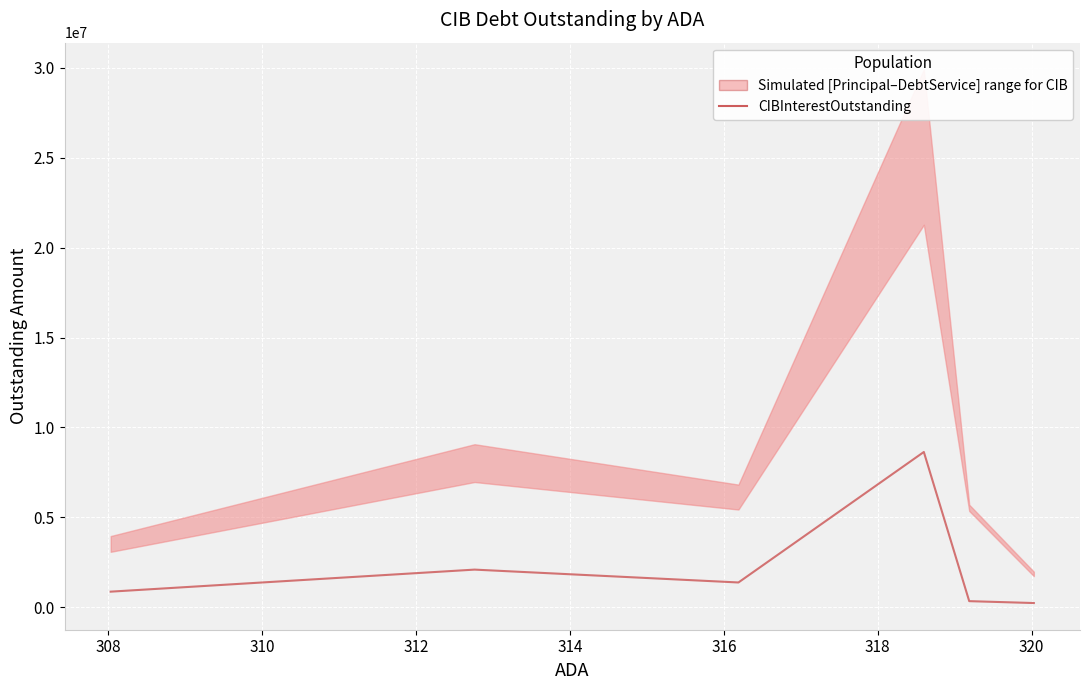

What is the sum of all values?

13592180.3